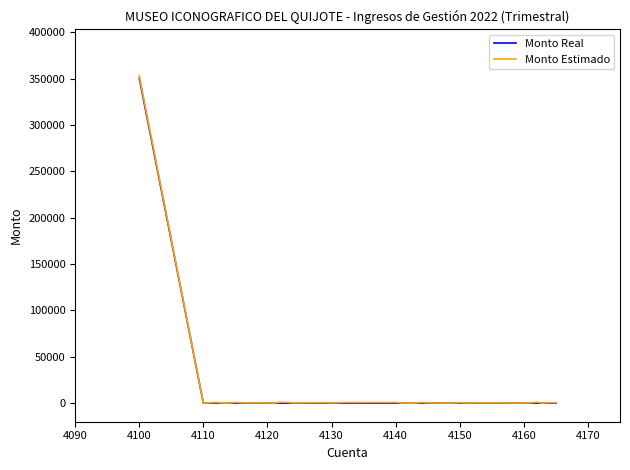

True or false: Monto Estimado and Monto Real intersect in this chart.

False